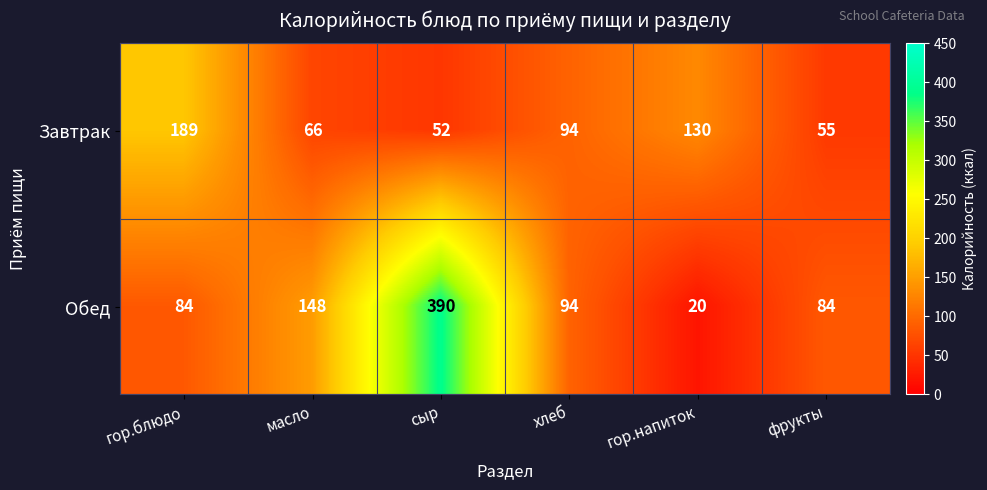

What is the minimum value shown in the chart?

20